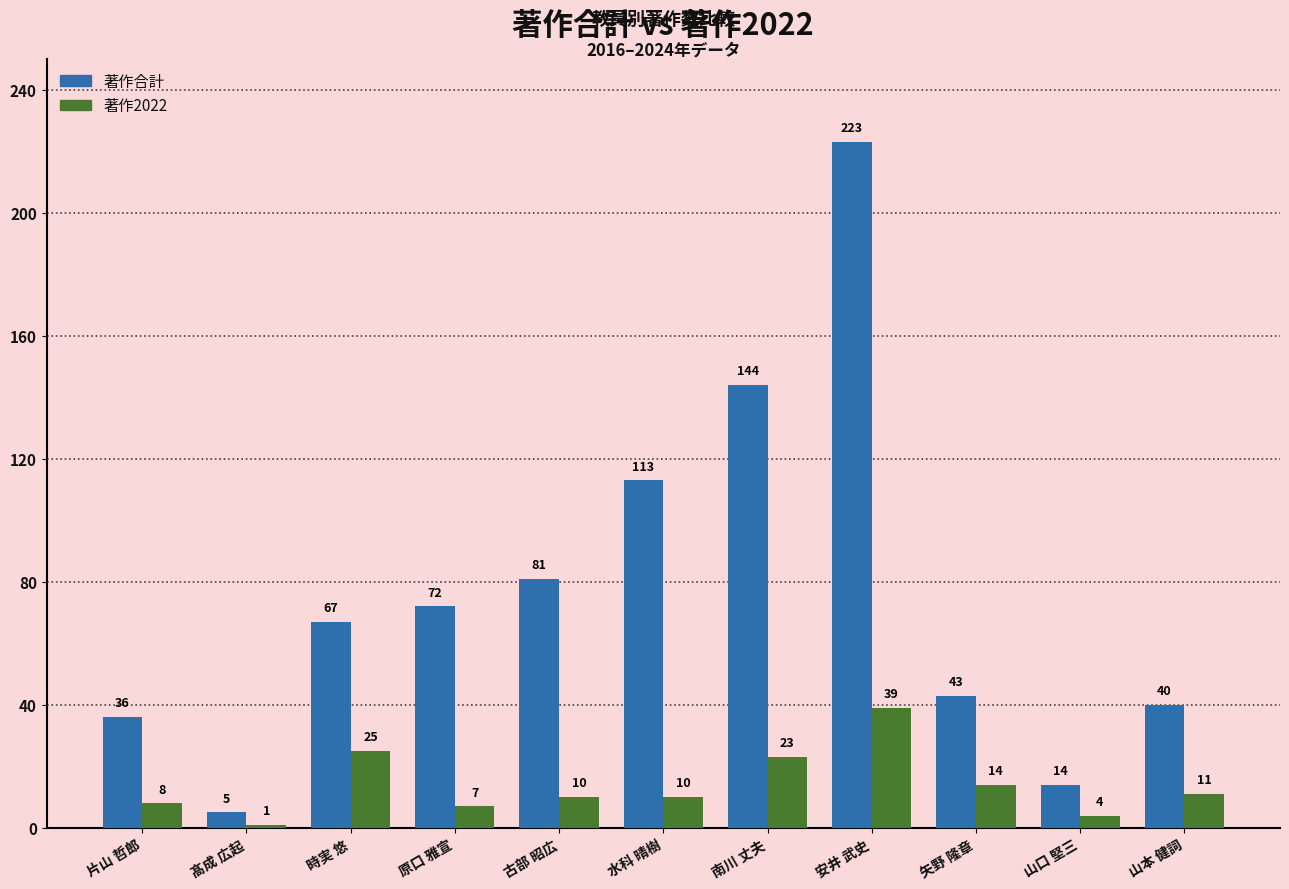

Which category has the highest value across all series?

安井 武史